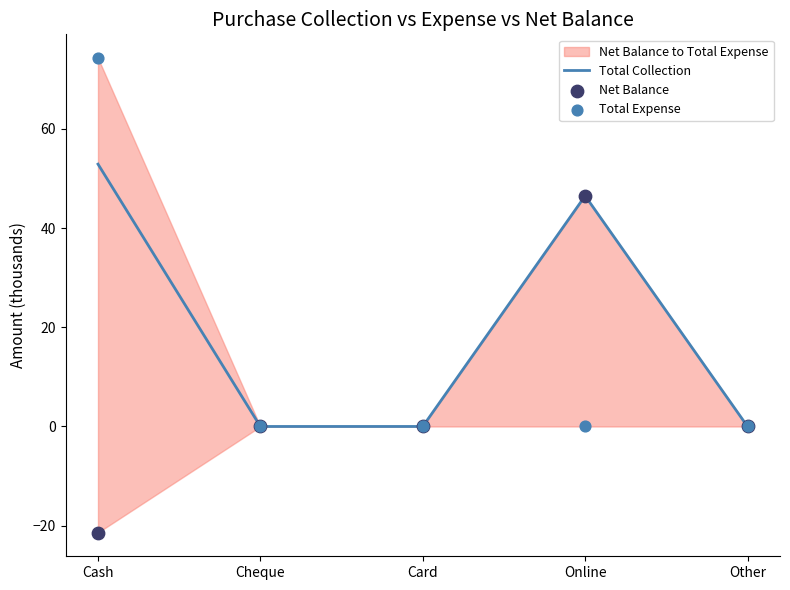

Is the value of Net Balance at Online greater than the value of Total Expense at Card?

Yes